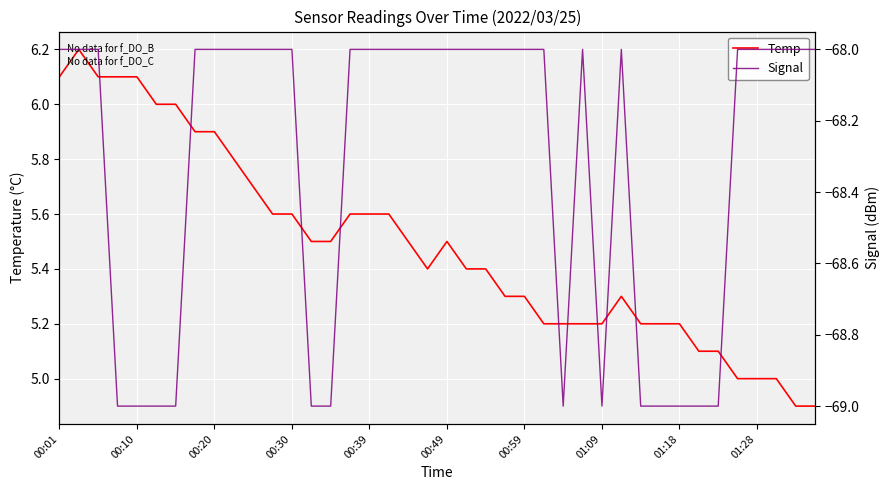

What is the maximum value for Temp?

6.2